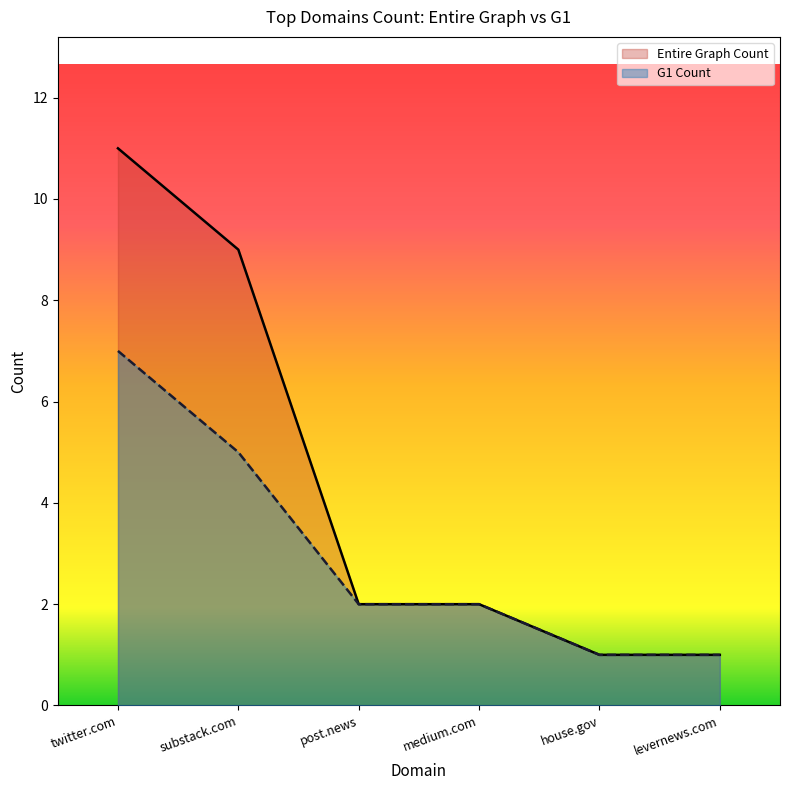

What is the difference between the maximum and minimum values in the G1 Count series?

6